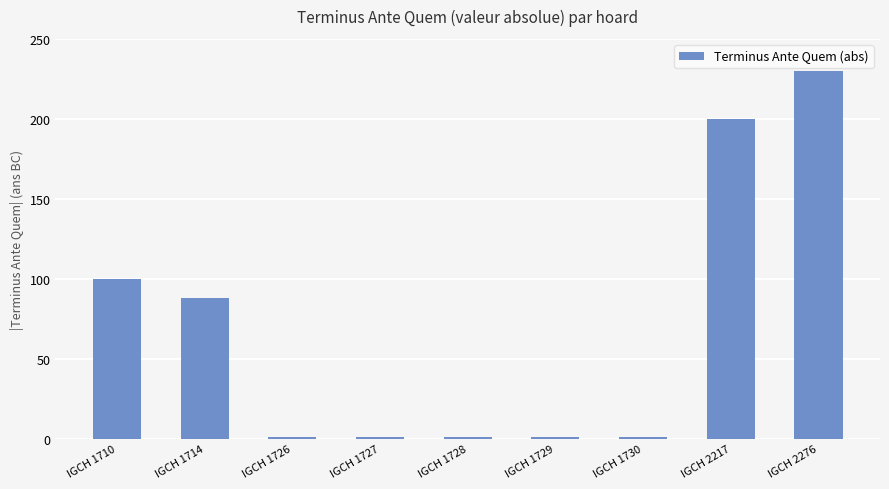

Which has a higher value, IGCH 1730 or IGCH 1710?

IGCH 1710